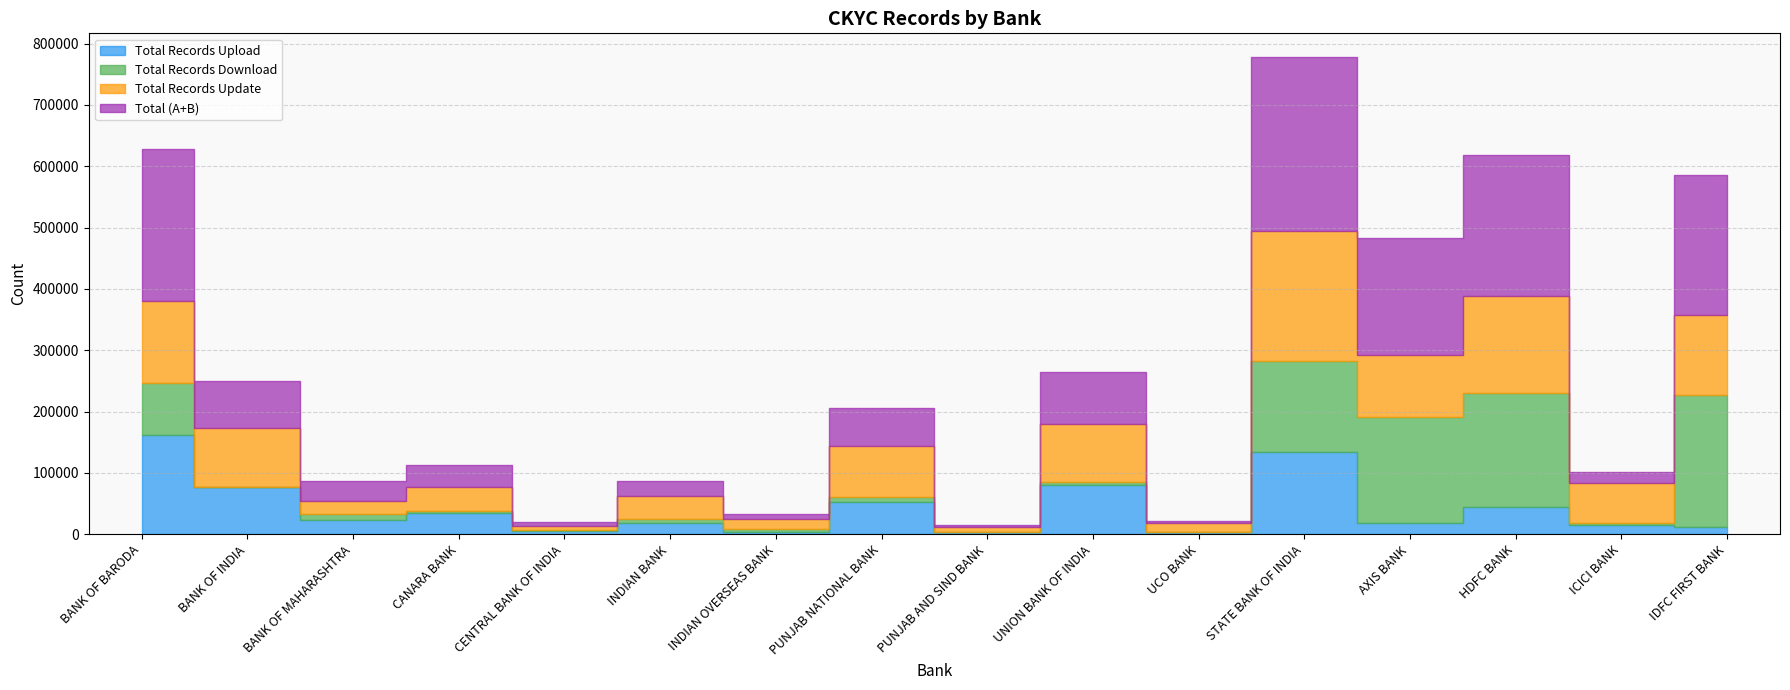

What is the difference between the Total Records Update values at STATE BANK OF INDIA and UCO BANK?

197394